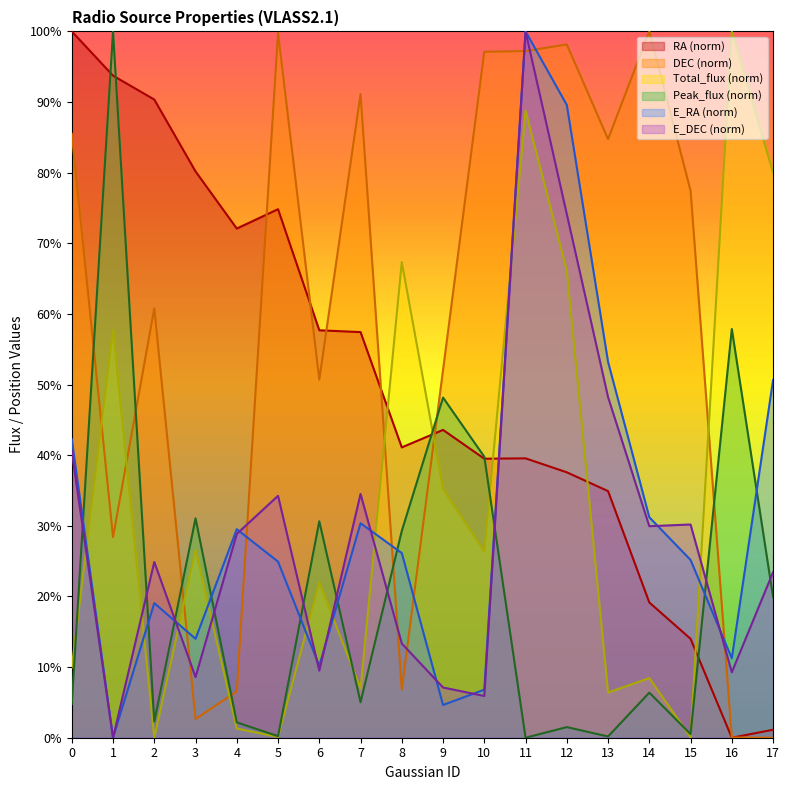

What is the value of the Total_flux point at the 13th from the left?

0.7